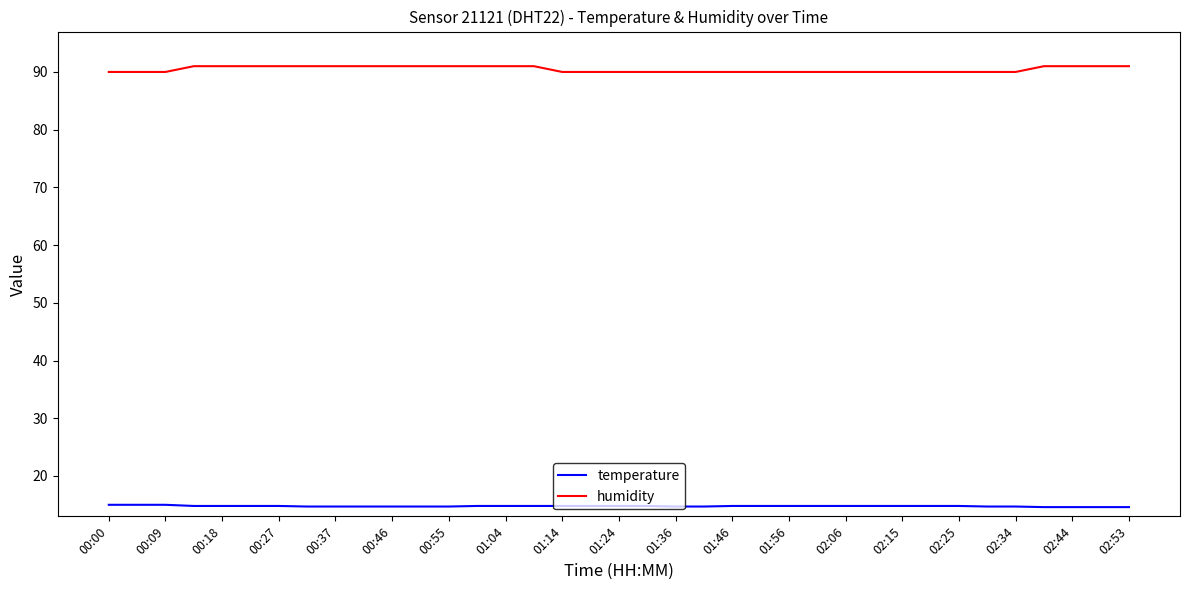

True or false: humidity and temperature intersect in this chart.

False